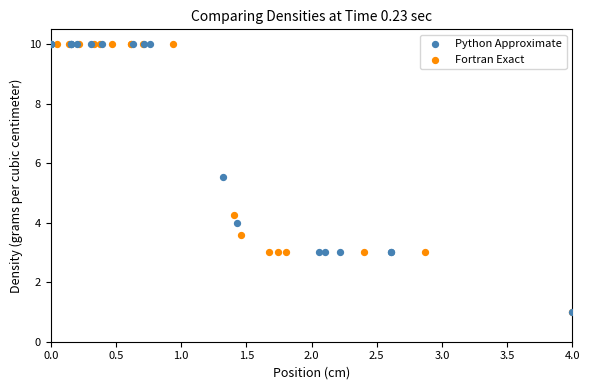

What are all the series names shown in the legend?

Python Approximate, Fortran Exact